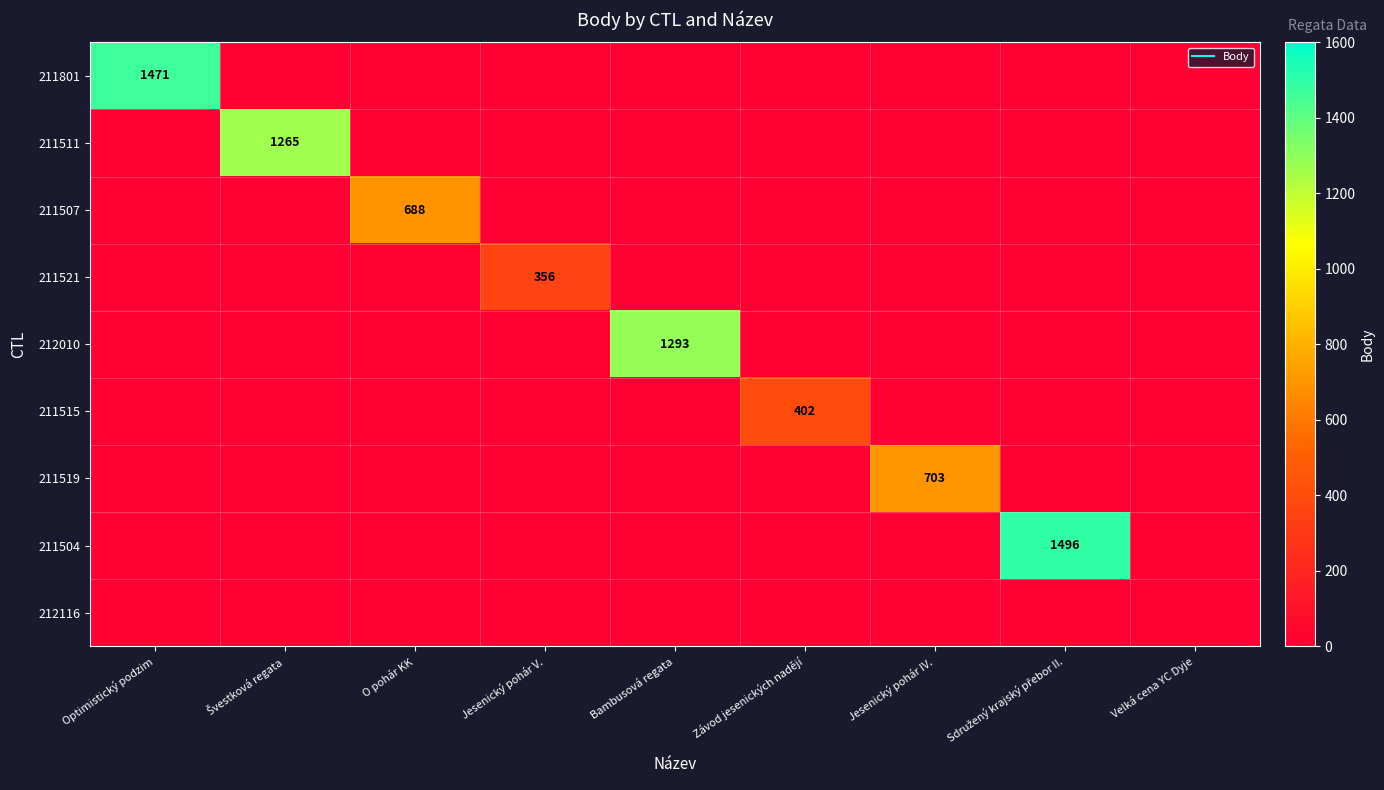

The value of 211521 at Jesenický pohár IV. is 248. True or false?

False